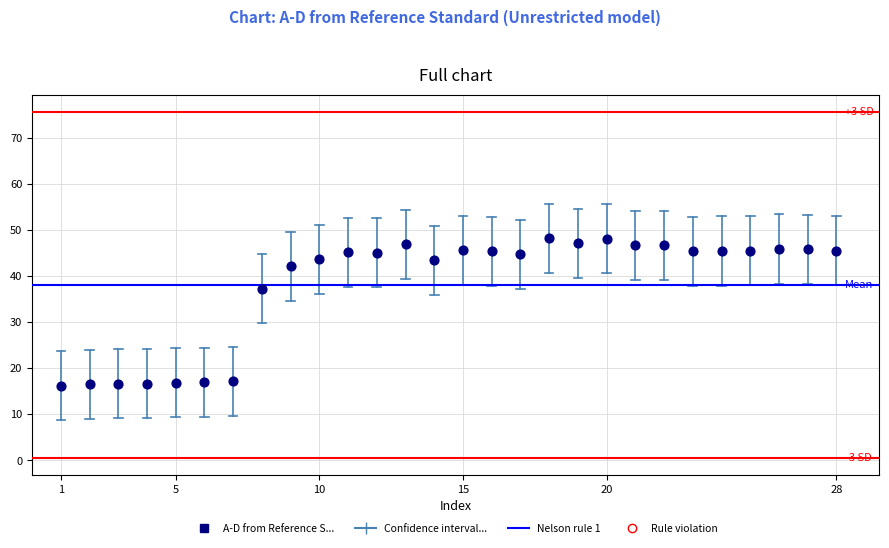

What Y value in the scatter plot is closest to 32?

37.3